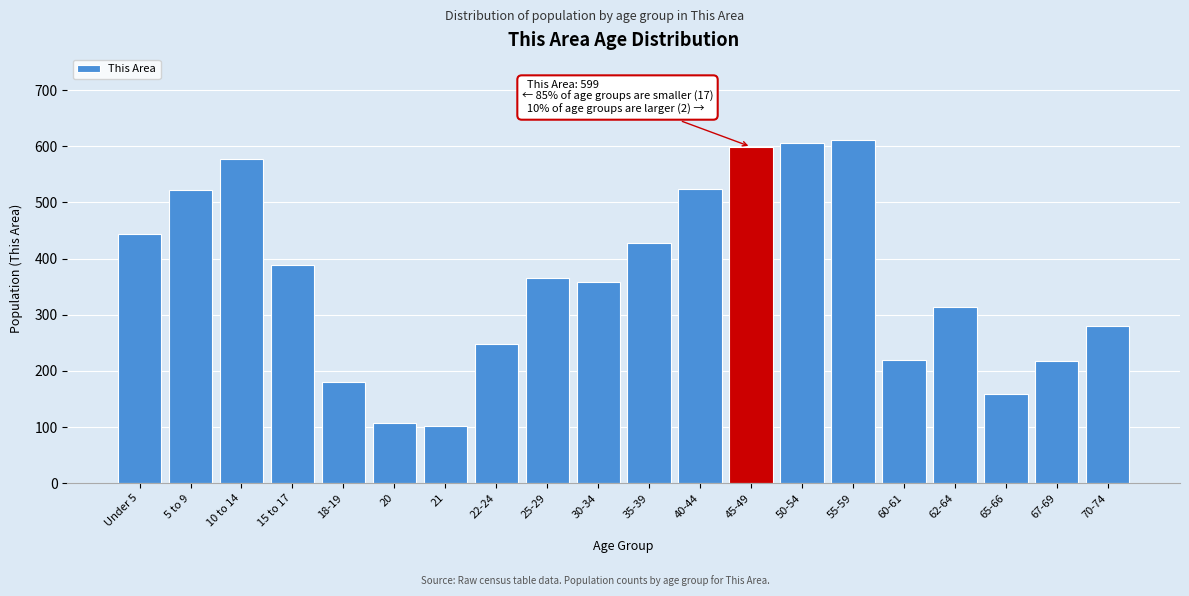

True or false: the data shows 258 at 18-19.

False